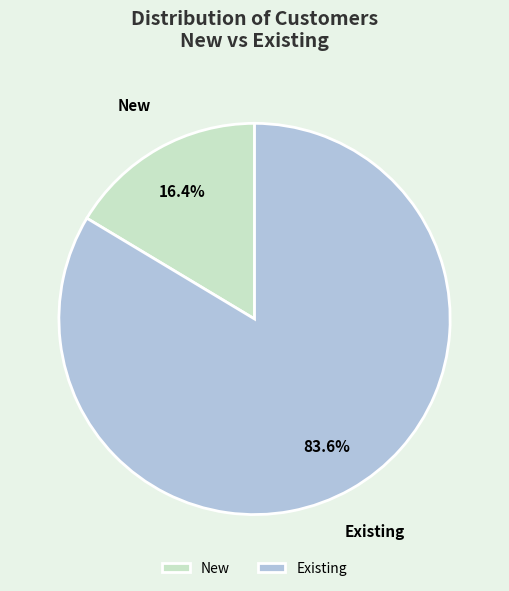

To the nearest percent, what percentage of the pie is New?

16%